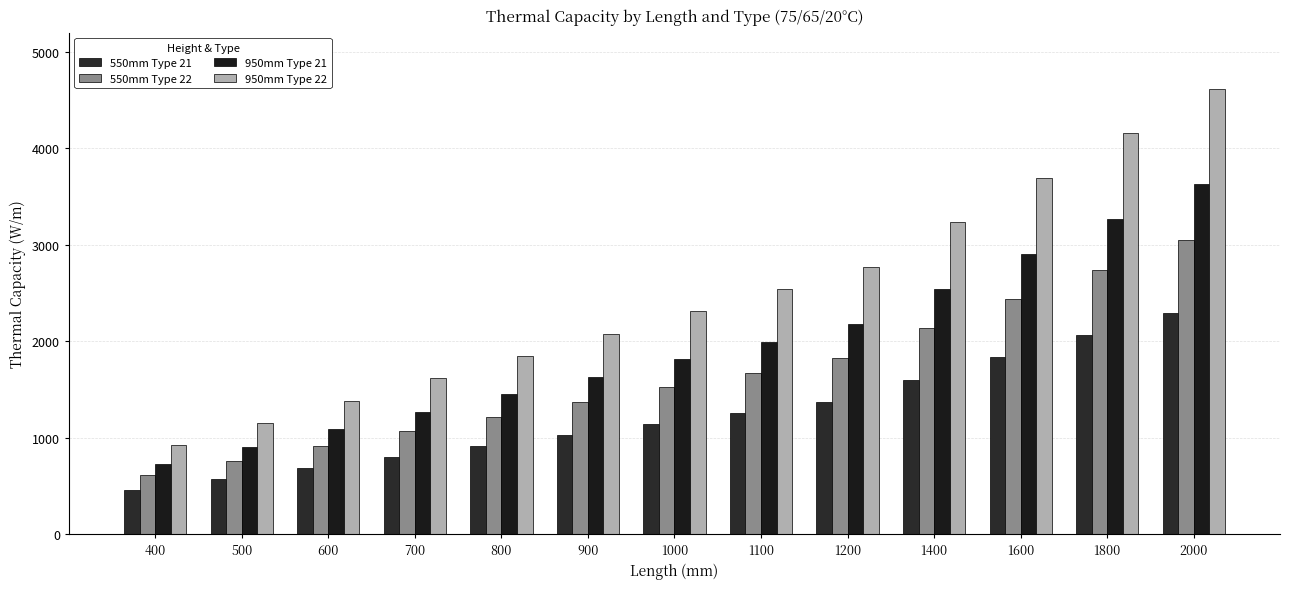

What value does the 950mm Type 22 series have at 2000, to the nearest 10?

4620